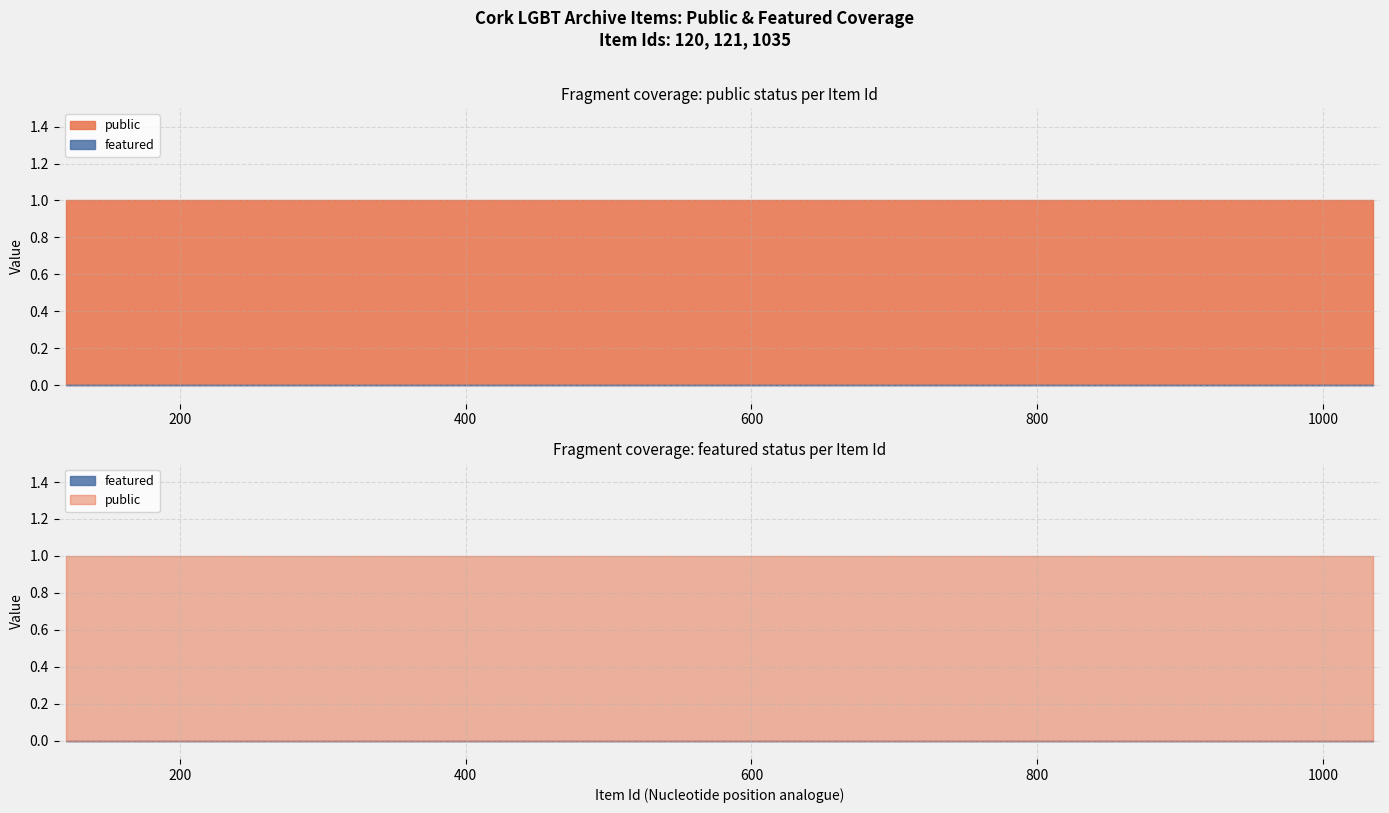

Rank the categories by featured value from highest to lowest.

120, 121, 1035